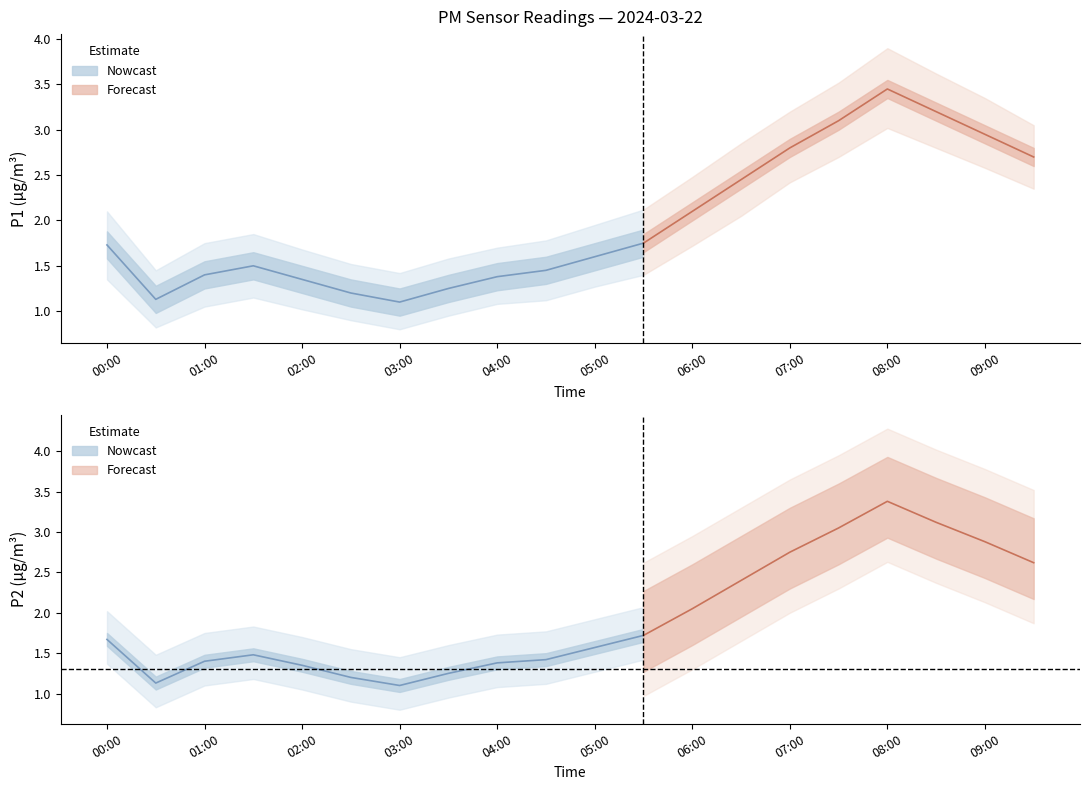

How many interior local valleys does the P1_lower series have?

2